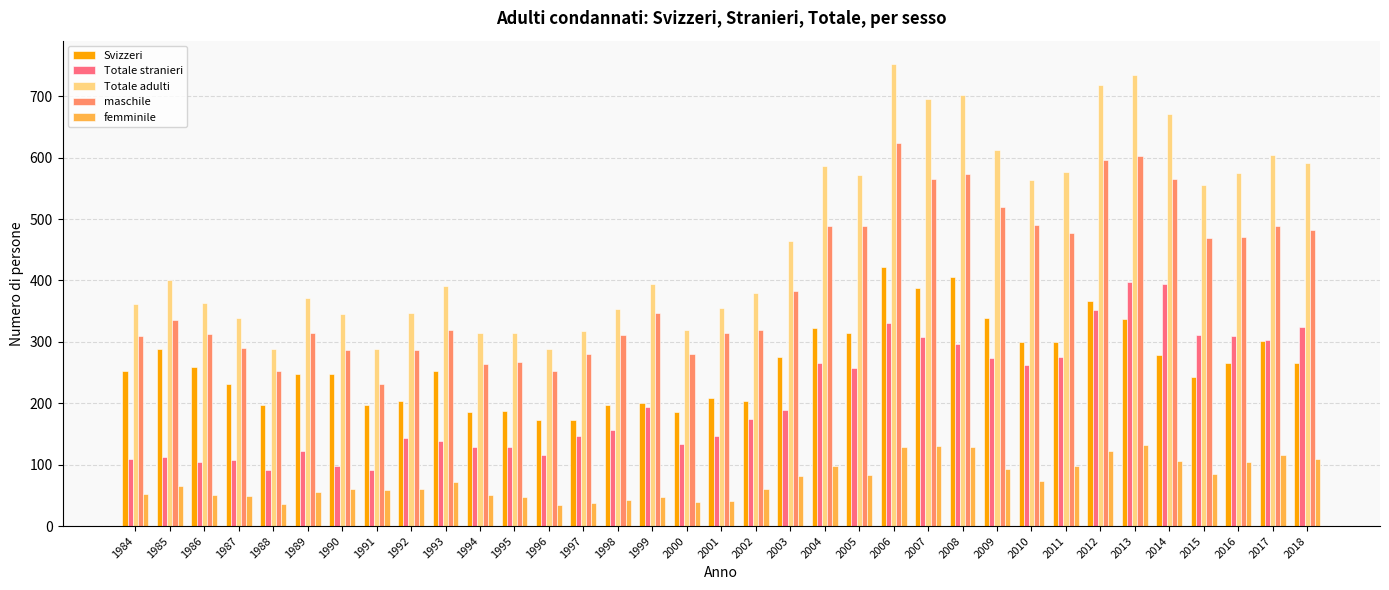

Which series has the widest spread of values?

Totale adulti